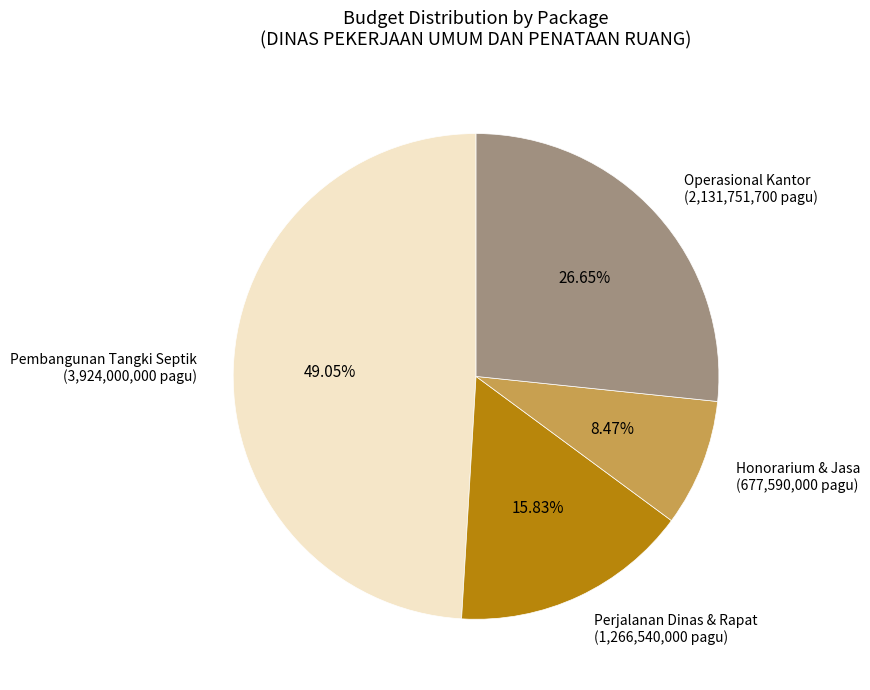

Is the sum of Pembangunan Tangki Septik (3,924,000,000 pagu) and Perjalanan Dinas & Rapat (1,266,540,000 pagu) greater than half?

Yes